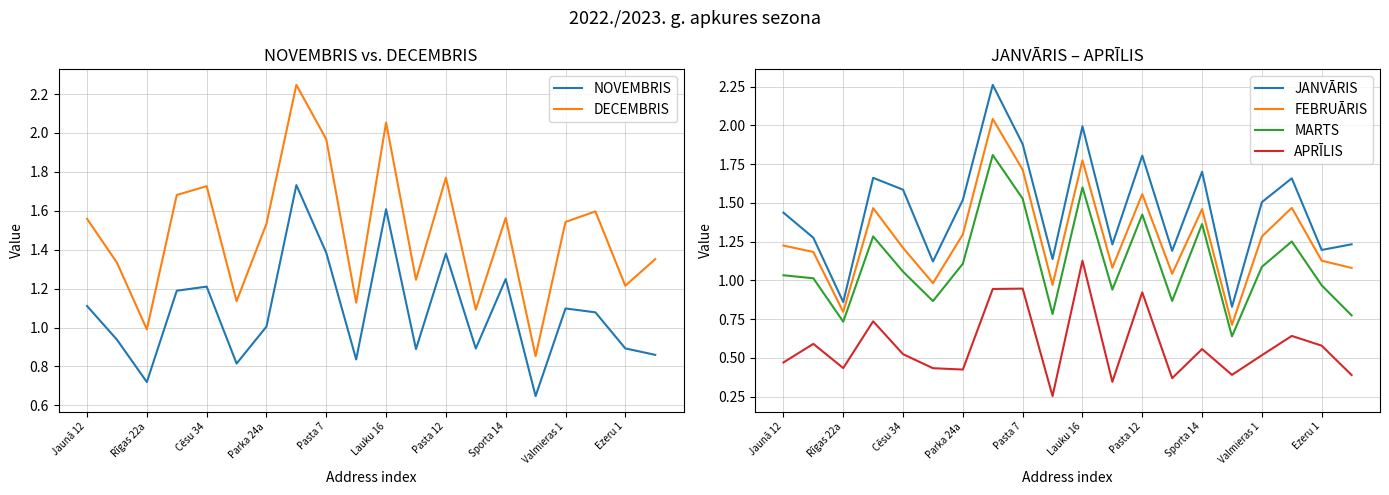

Is it true that DECEMBRIS equals 0.7 at Valmieras 1?

False